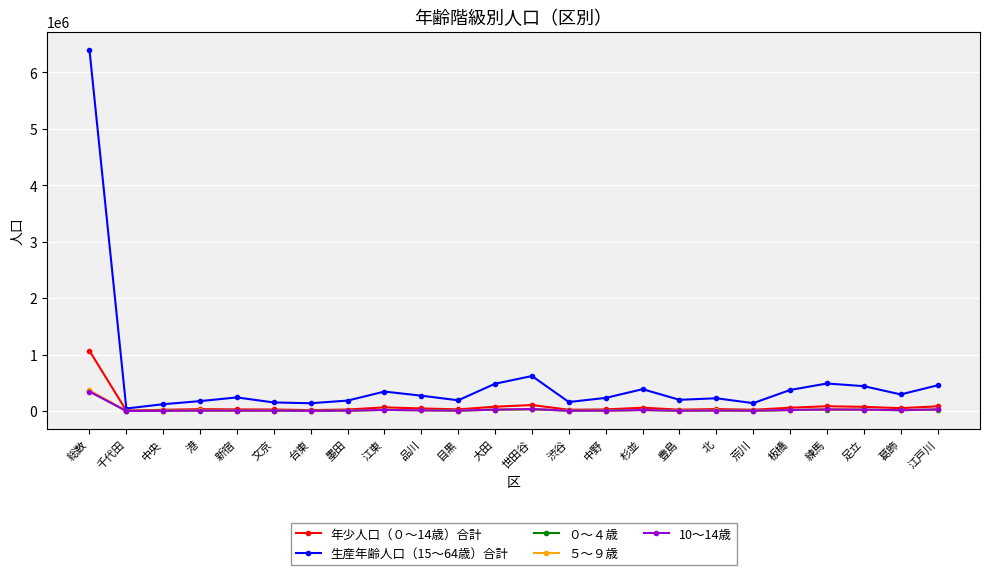

At which category is the sum across all series the highest?

総数